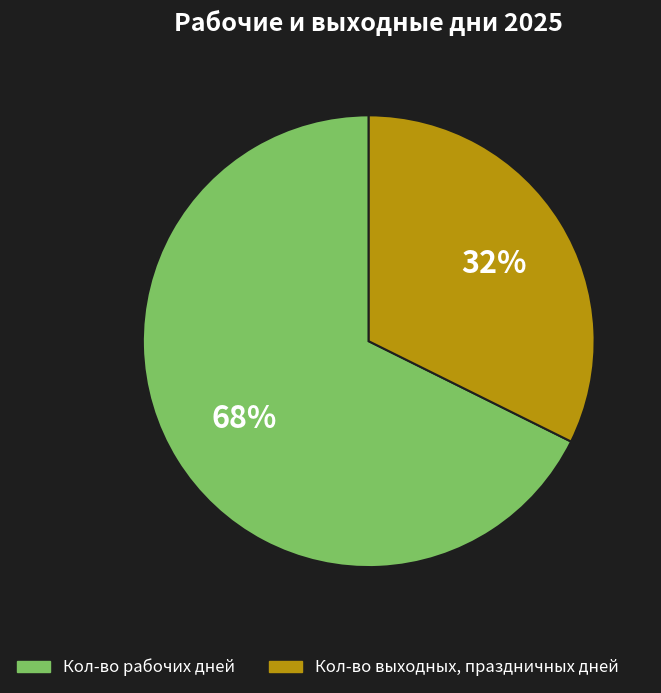

Rank the categories by value from highest to lowest.

Кол-во рабочих дней, Кол-во выходных, праздничных дней